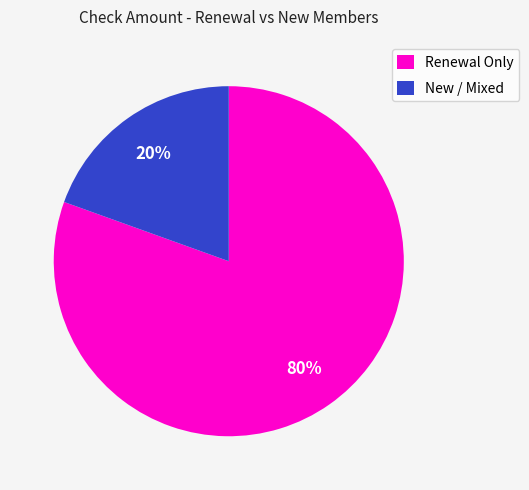

Do Renewal Only and New / Mixed together represent more than half of the pie?

Yes